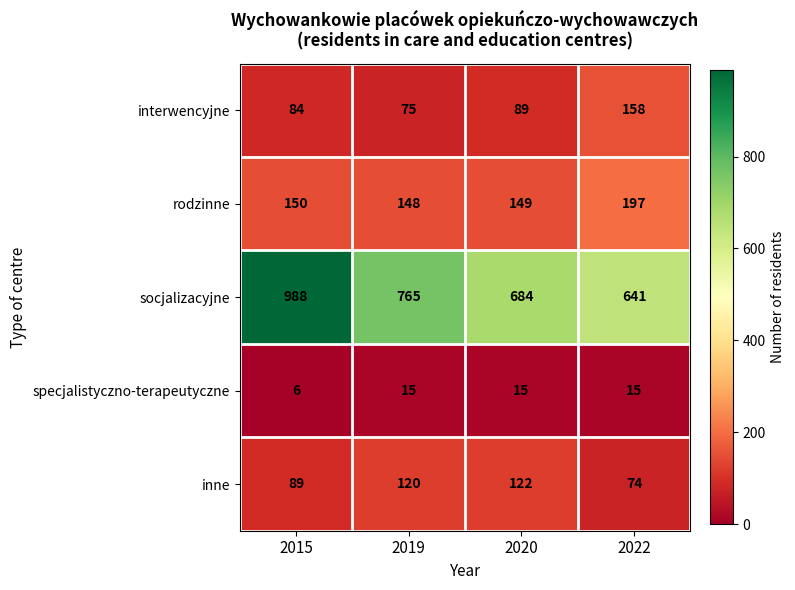

What is the spread (max minus min) of values at 2022?

626